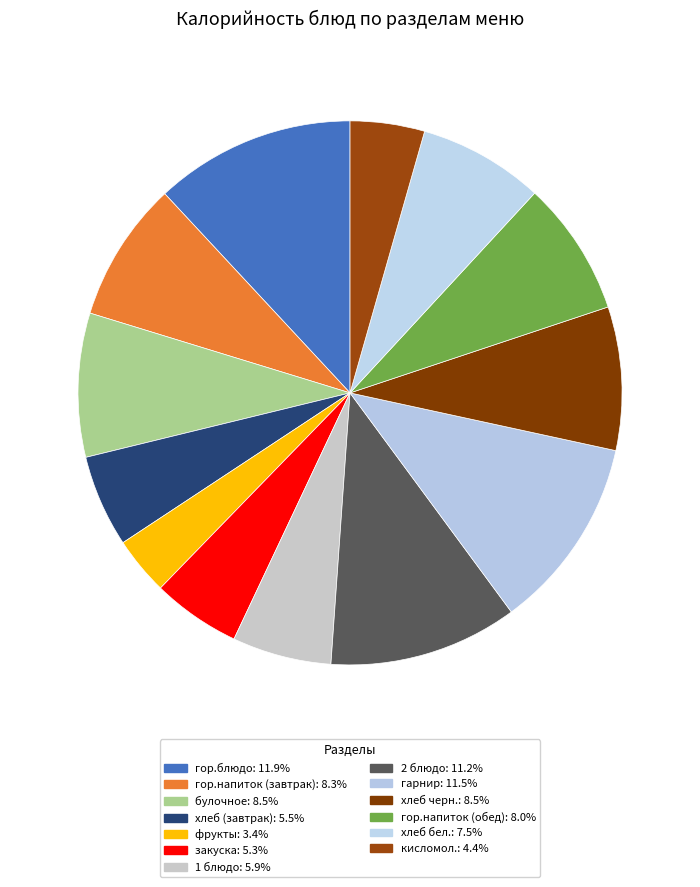

How many slices are in this pie chart?

13